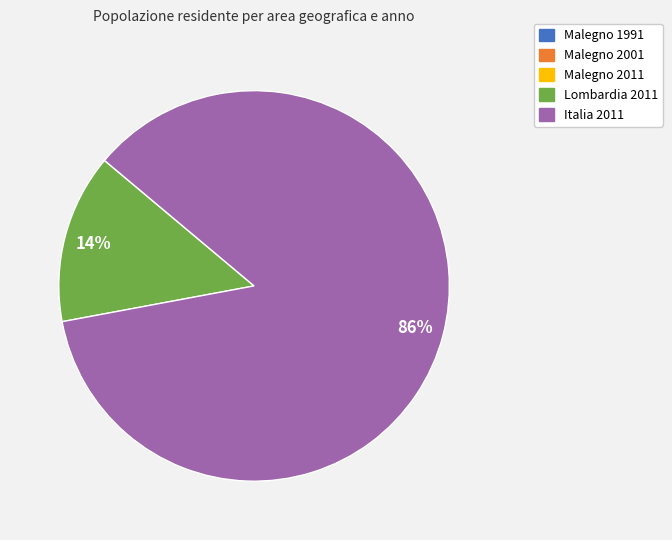

To the nearest percent, what percentage of the pie is Lombardia 2011?

14%